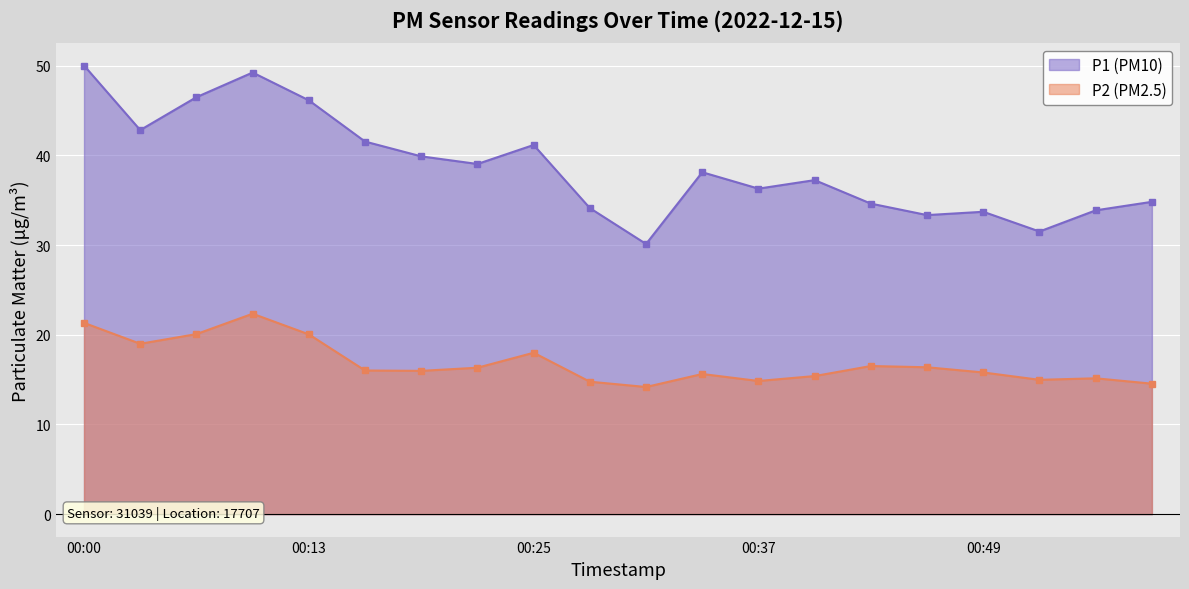

Rank the categories by P1 value from lowest to highest.

00:31, 00:52, 00:46, 00:49, 00:55, 00:28, 00:43, 00:58, 00:37, 00:40, 00:34, 00:22, 00:19, 00:25, 00:16, 00:04, 00:13, 00:07, 00:10, 00:00